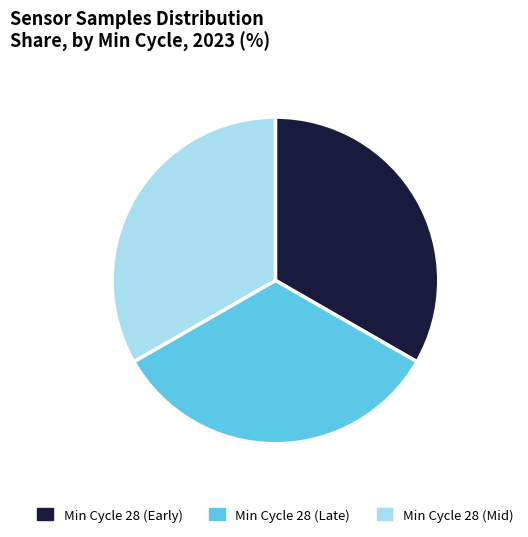

Approximately how many times larger is the value at Min Cycle 28 (Early) compared to Min Cycle 28 (Mid)?

1.0